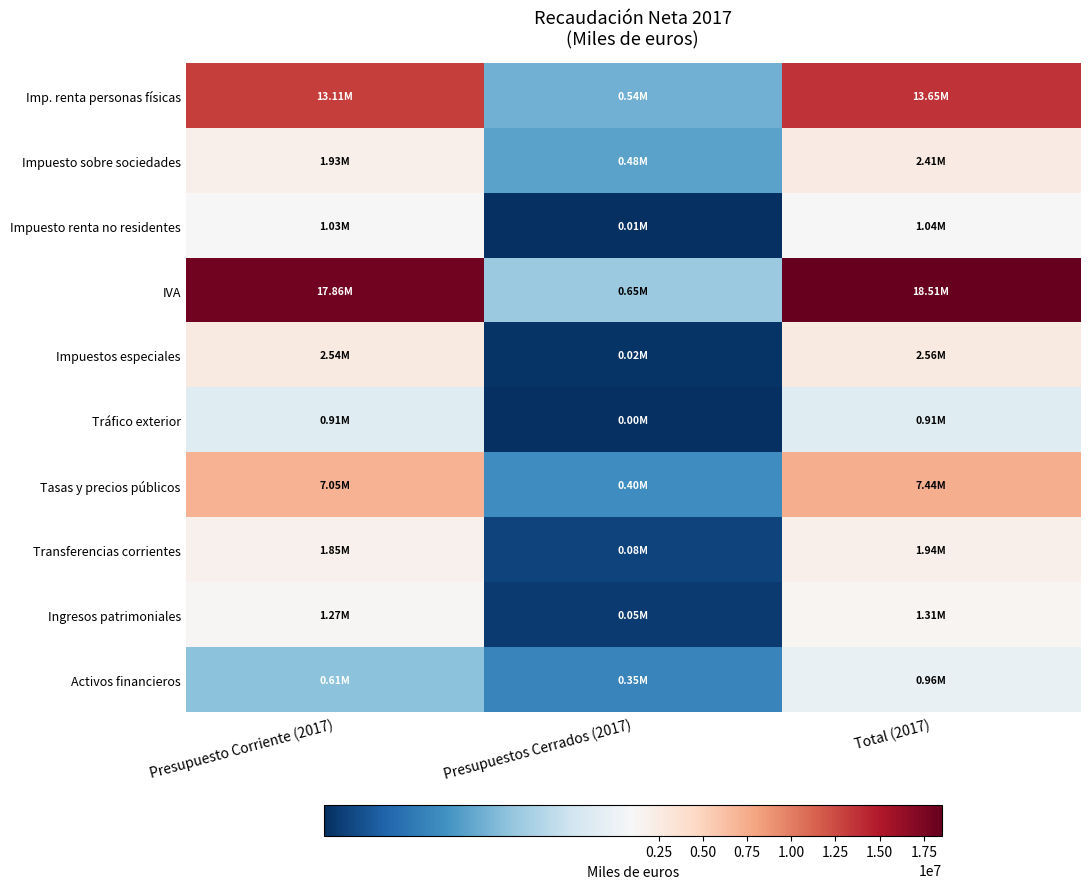

Count the number of categories in the chart.

3